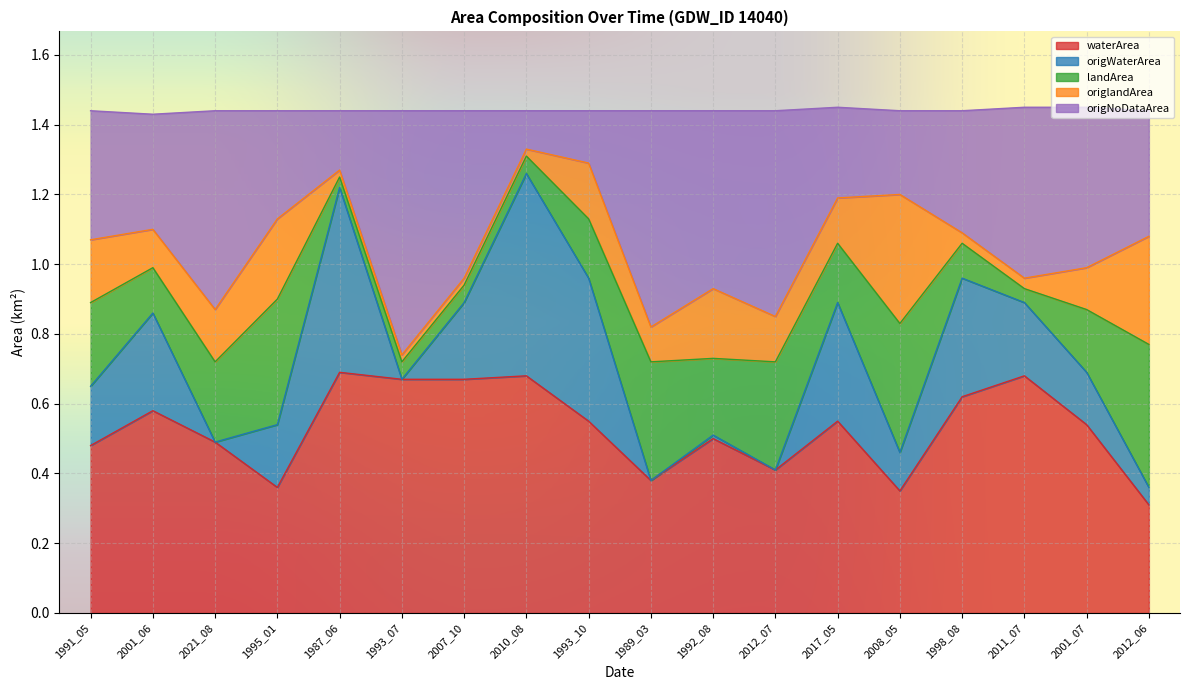

Which category has the lowest value in the waterArea series?

2012_06